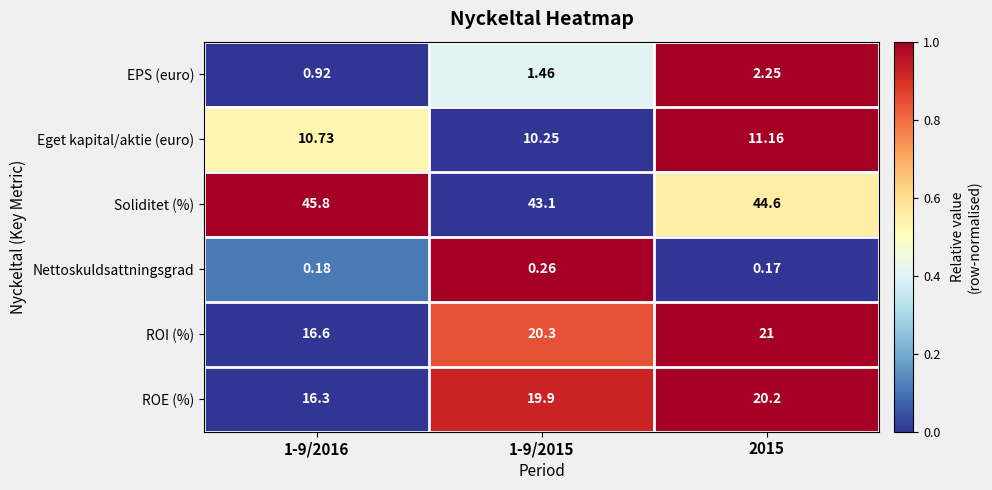

Which category has the highest value across all series?

1-9/2016